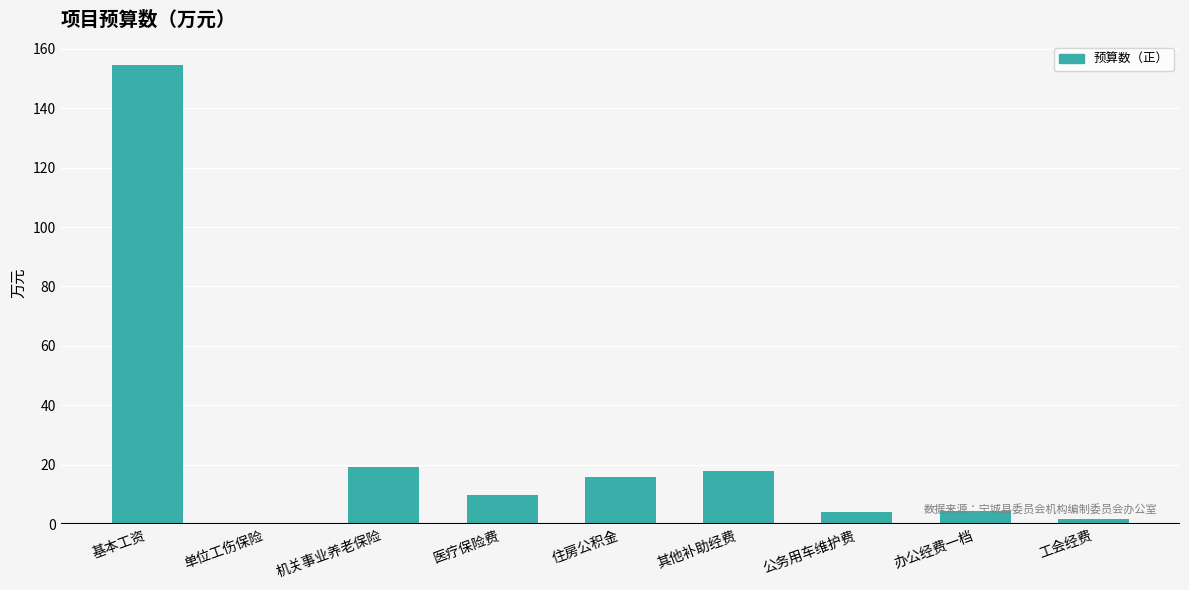

Is it true that the value at 机关事业养老保险 is 19.1?

True